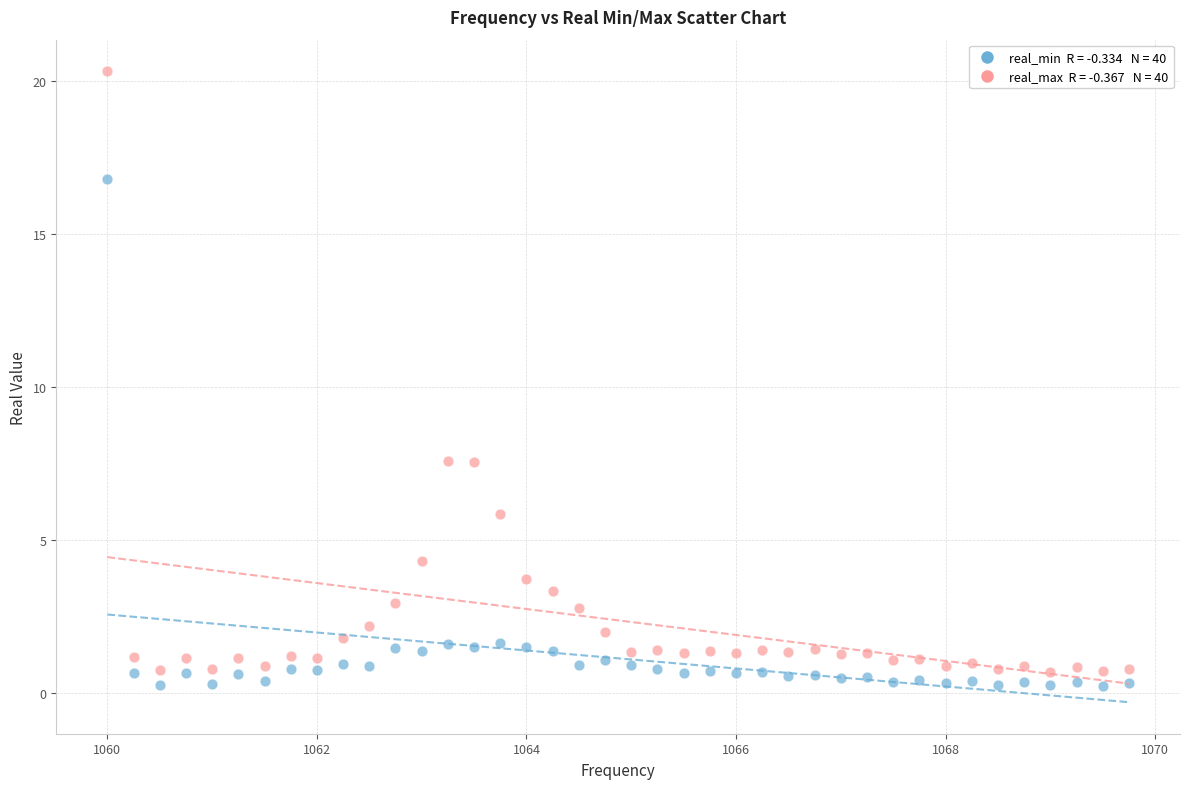

Across all data points, what is the range of Y values (max minus min)?

20.1